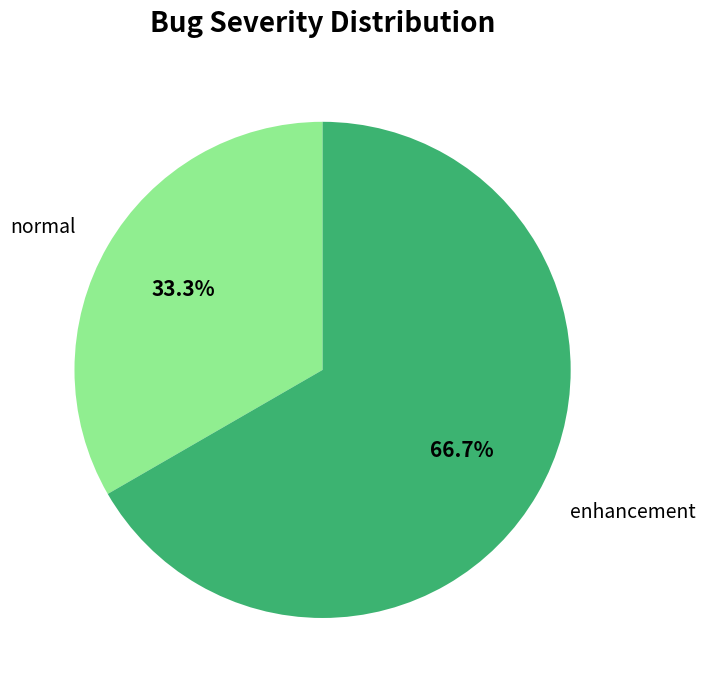

What is the ratio of the value at enhancement to the value at normal?

2.0